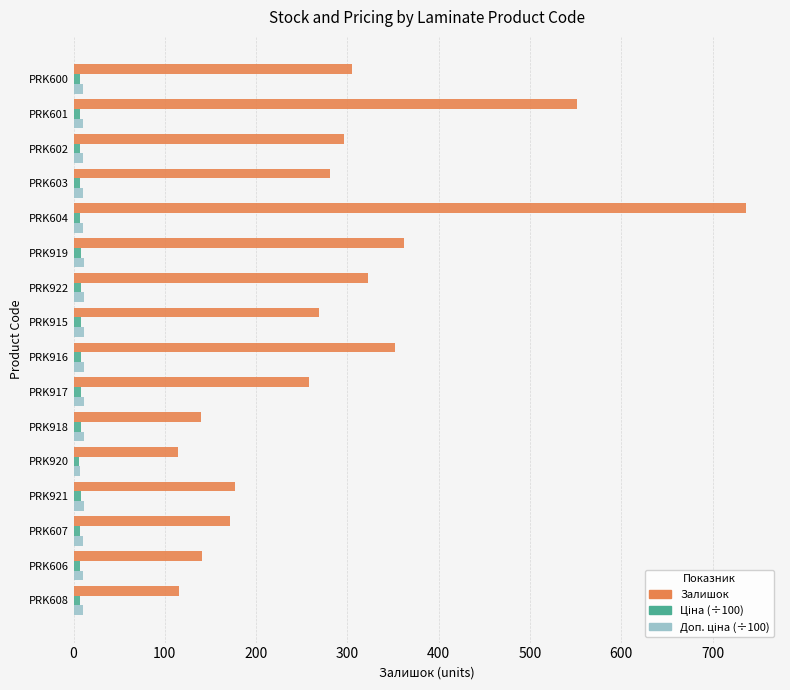

The Залишок series shows 269.0 at PRK915. True or false?

True